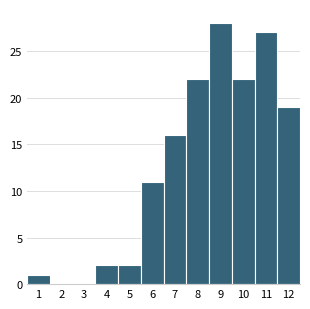

Reading left to right, what are all the values shown in this chart?

1=1	2=0	3=0	4=2	5=2	6=11	7=16	8=22	9=28	10=22	11=27	12=19